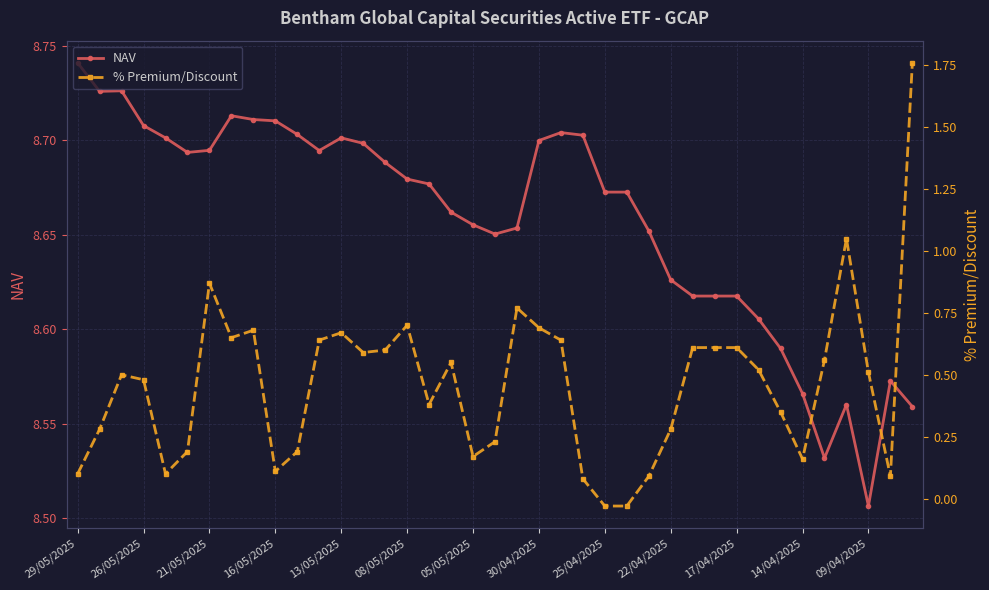

At which label does NAV reach its minimum?

09/04/2025